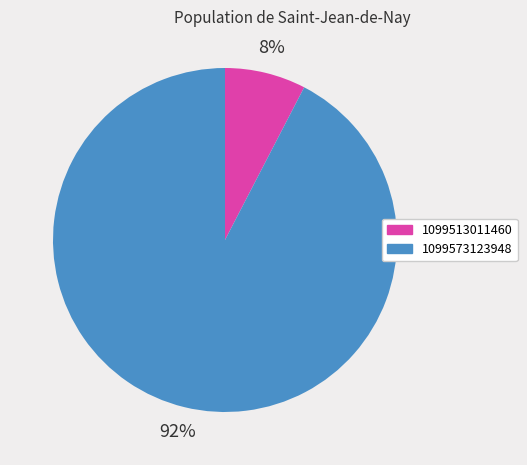

Rank the categories by value from highest to lowest.

1099573123948, 1099513011460